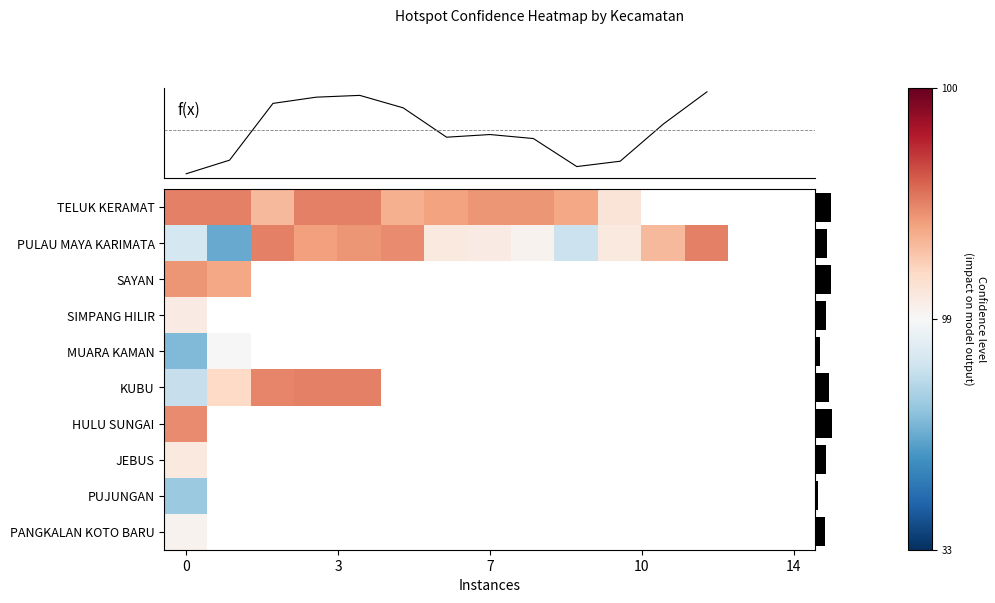

Rank the series by their maximum value, from highest to lowest.

TELUK KERAMAT, PULAU MAYA KARIMATA, KUBU, HULU SUNGAI, SAYAN, JEBUS, SIMPANG HILIR, PANGKALAN KOTO BARU, MUARA KAMAN, PUJUNGAN